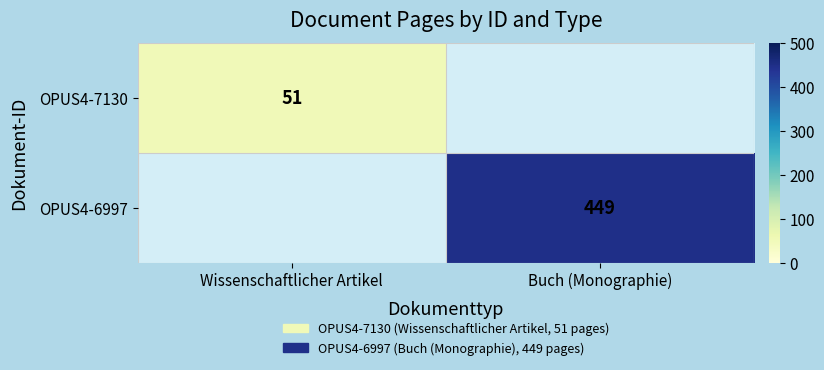

What is the smallest value displayed?

51.0